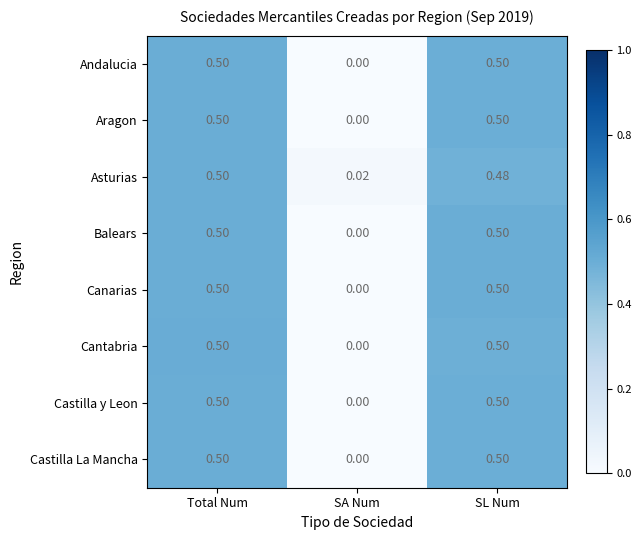

Where is Aragon nearest to the value 0?

SA Num